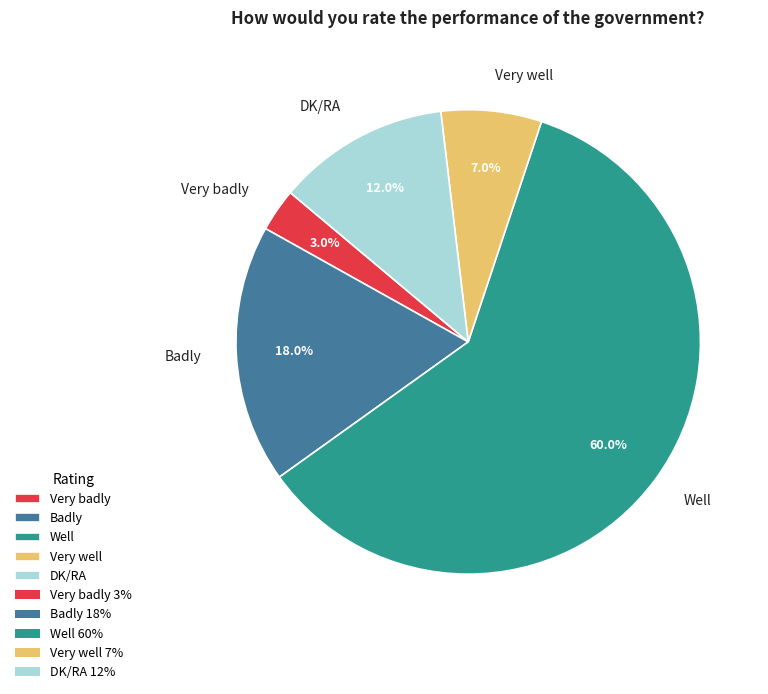

Which slice is the largest?

Well